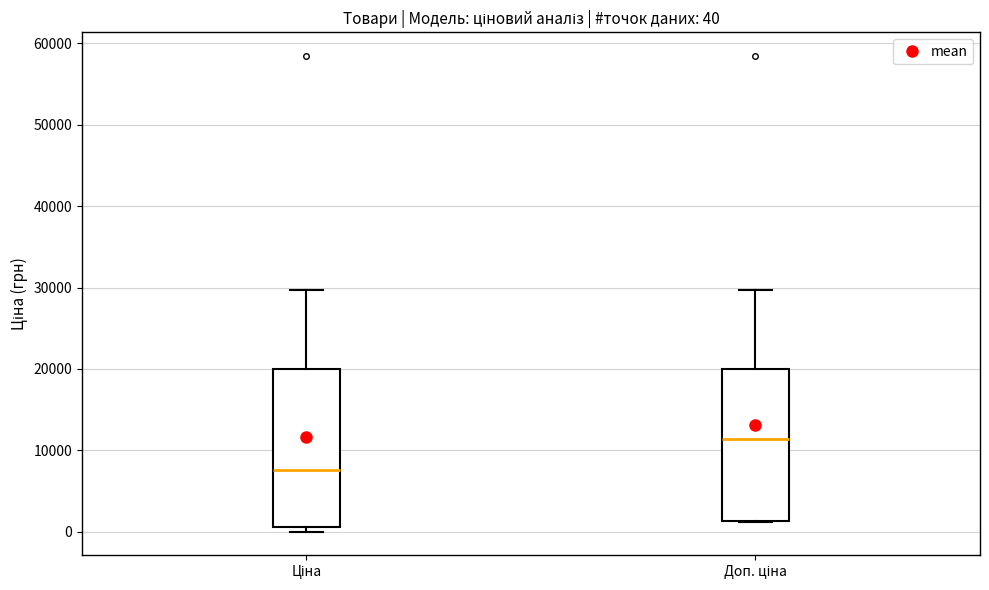

Which box has the lowest median line?

Ціна